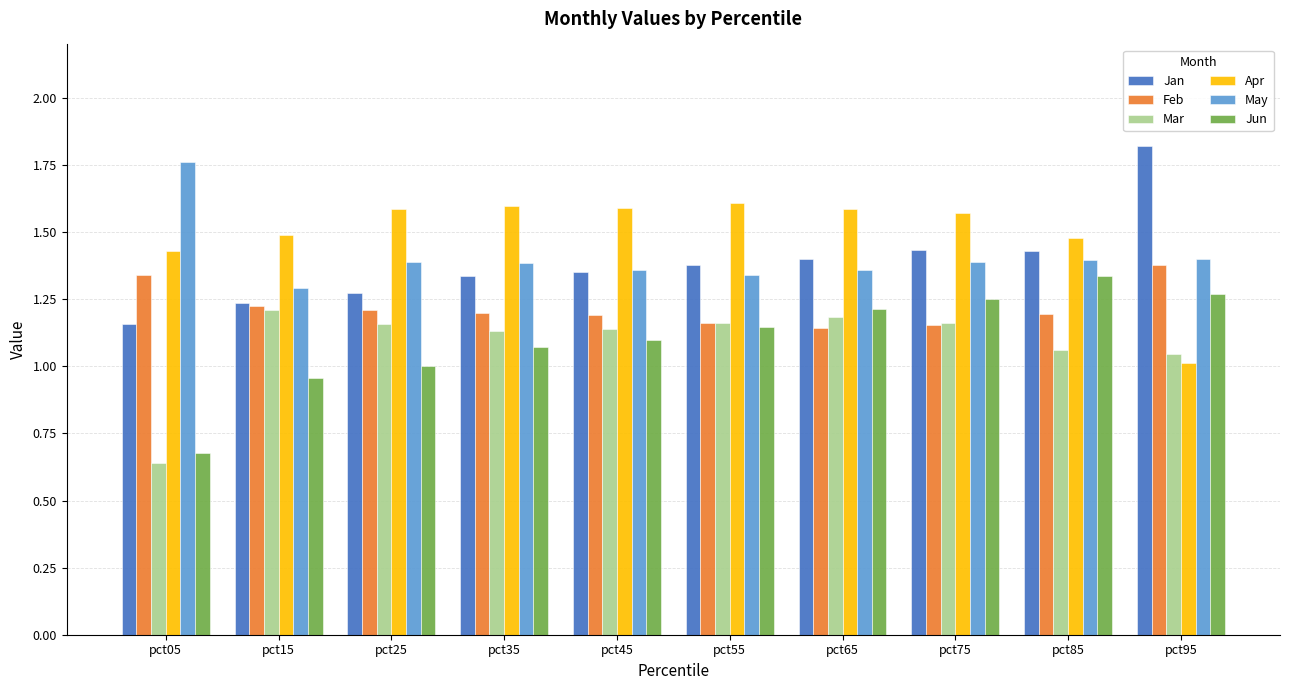

At which label is Mar closest to 0?

pct05